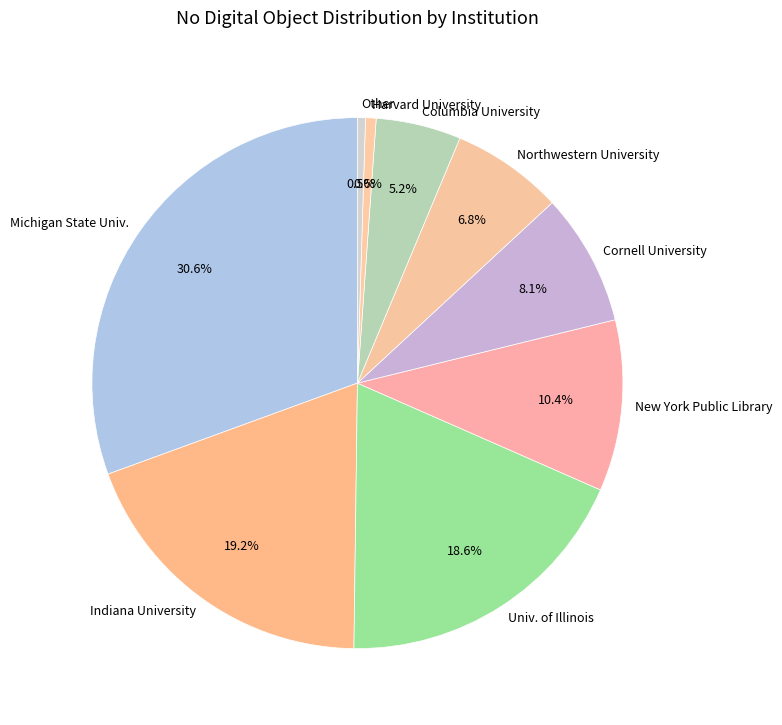

Is it true that Indiana University is 27% of the pie?

False